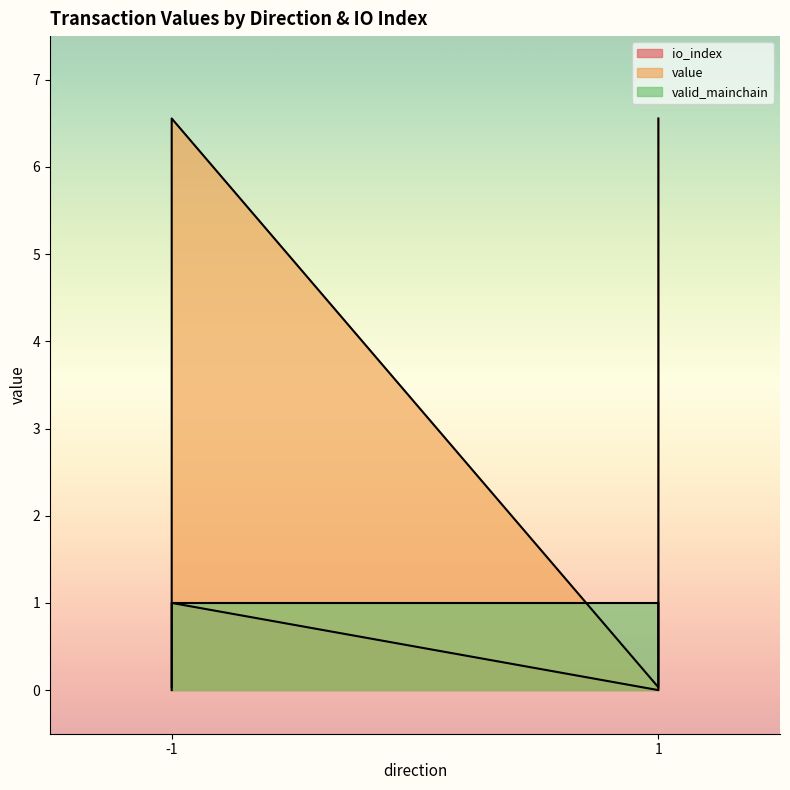

Is it true that value equals 1.8 at -1?

False